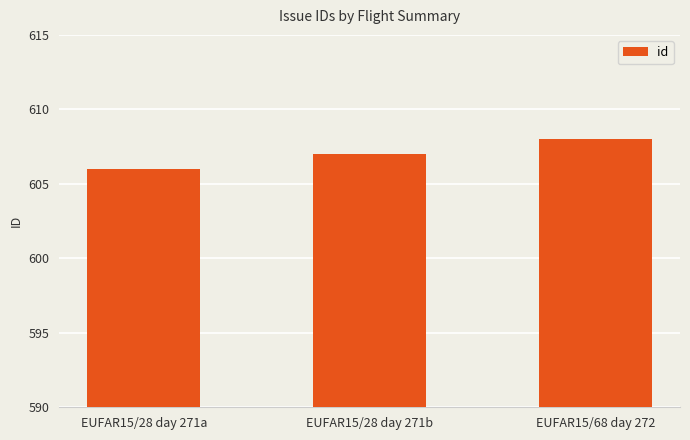

What is the sum of the values at EUFAR15/28 day 271a and EUFAR15/28 day 271b?

1213